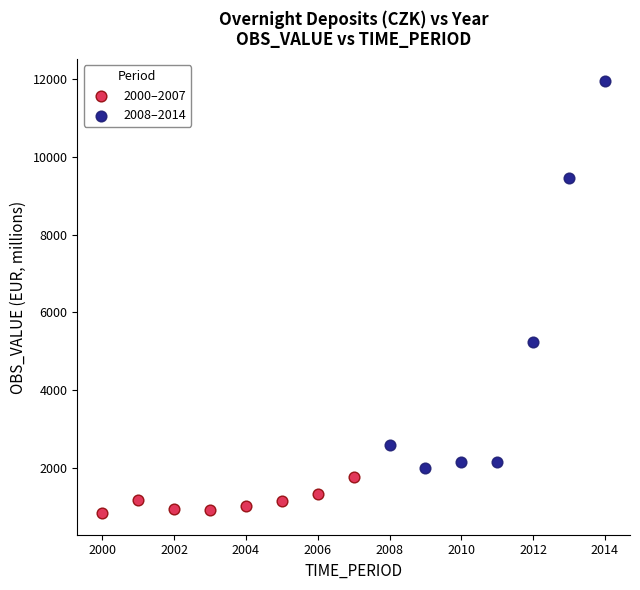

Which series has the widest spread of Y values?

2008–2014